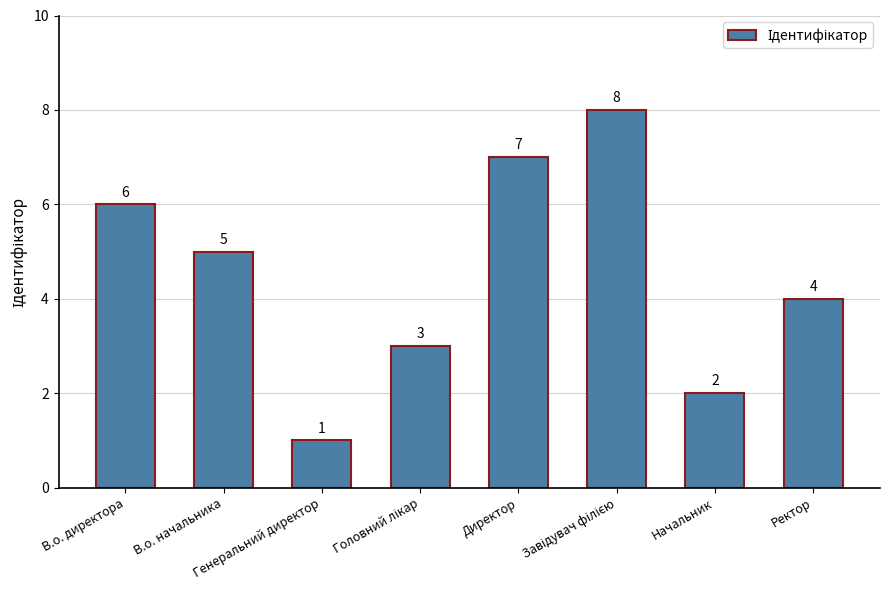

What is the value of the 6th bar from the left?

8